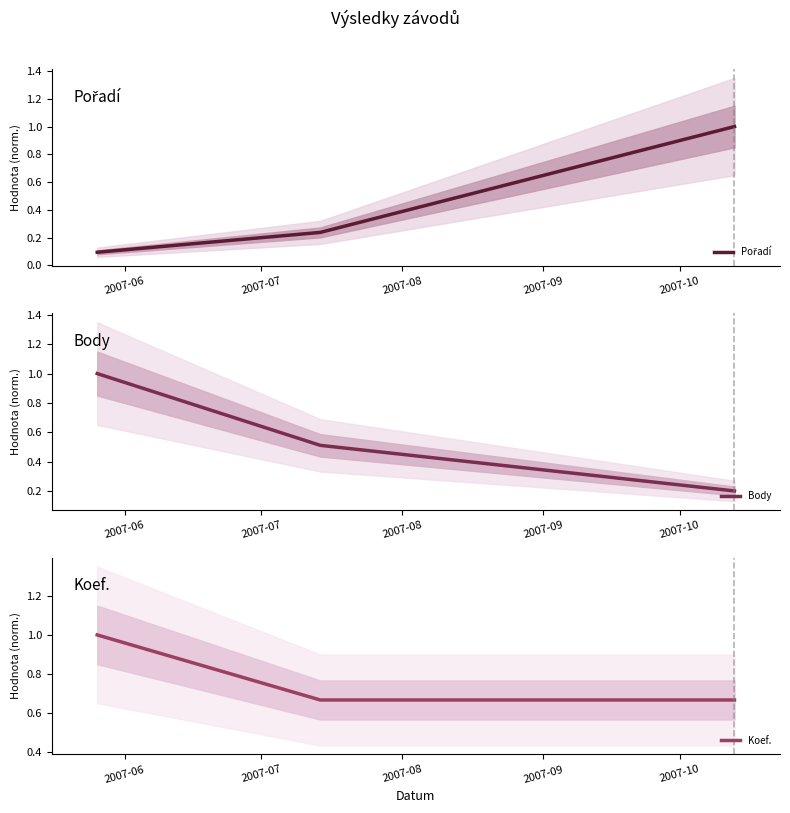

What is the greatest value displayed?

1.0